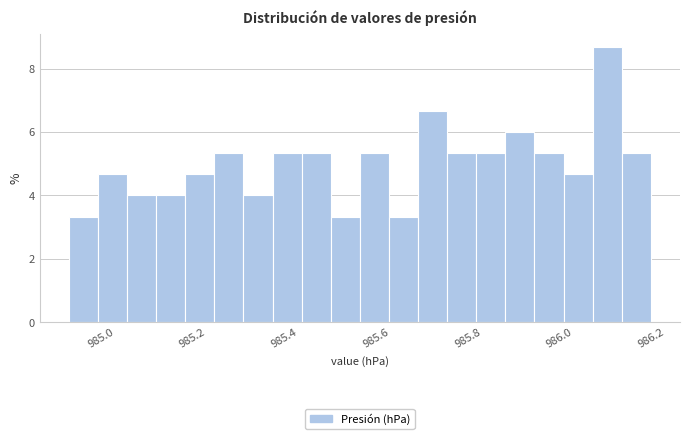

Around what value on the x-axis is the tallest bar? Give the approximate position of its centre, as read against the axis.

986.10